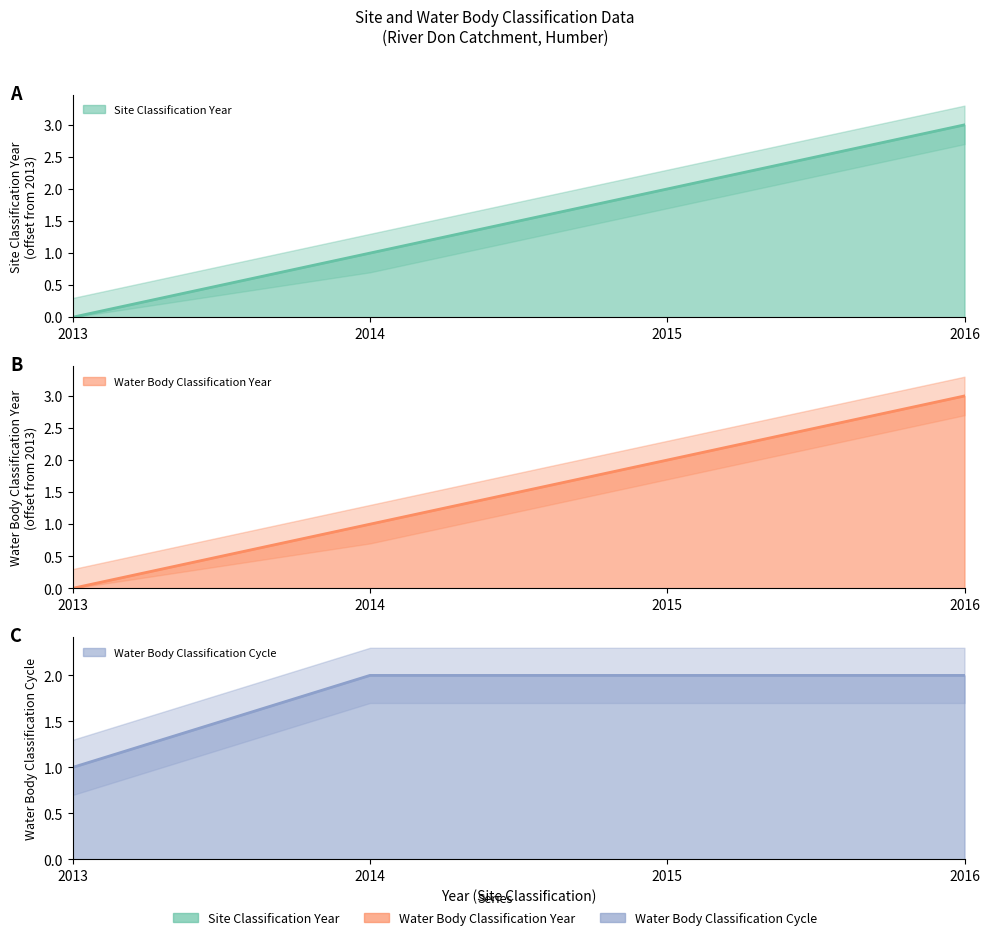

True or false: Water Body Classification Year has a value of 1 at 2014.

True